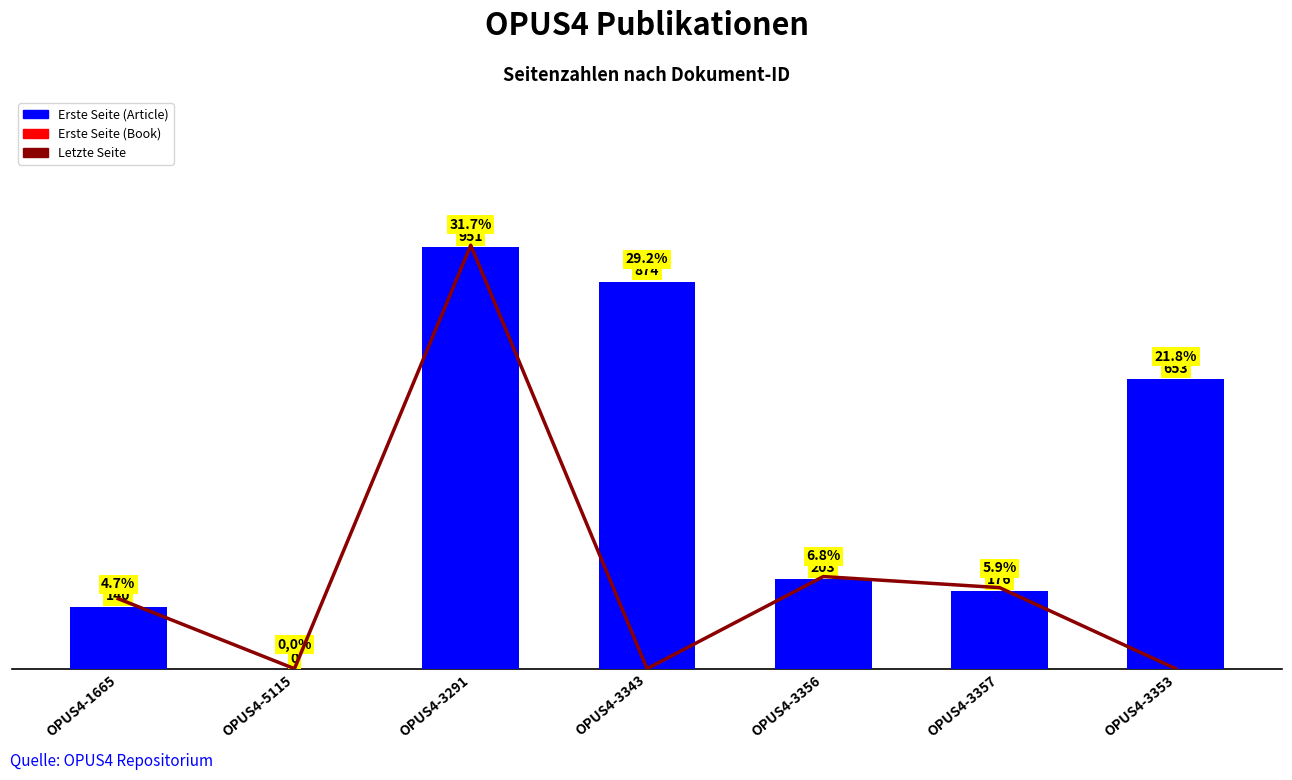

Reading right to left, what are all the values shown in this chart?

Letzte Seite: 0	183	208	0	956	0	158
Erste Seite: 653	176	203	874	951	0	140